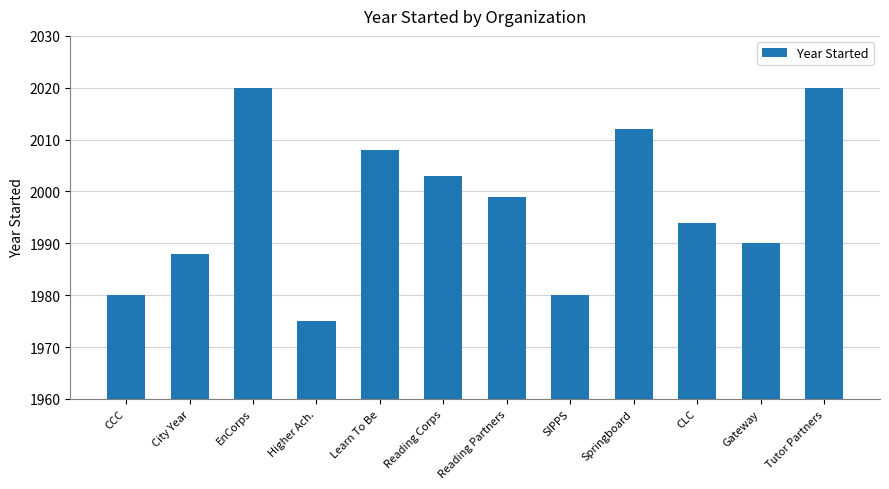

Reading right to left, transcribe all the data shown in this chart.

Tutor Partners=2020	Gateway=1990	CLC=1994	Springboard=2012	SIPPS=1980	Reading Partners=1999	Reading Corps=2003	Learn To Be=2008	Higher Ach.=1975	EnCorps=2020	City Year=1988	CCC=1980